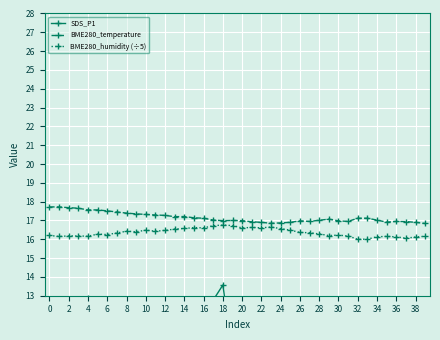

What is the highest value of the BME280_temperature series?

17.7